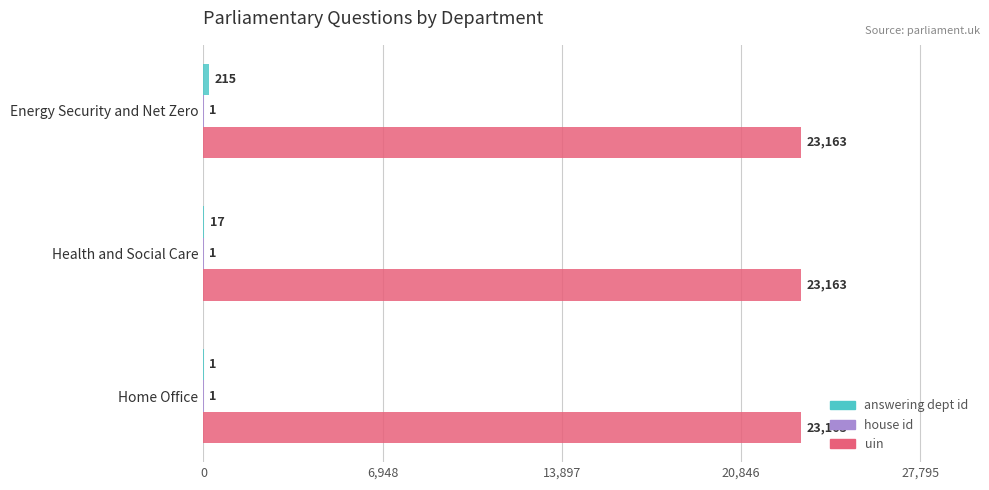

What value does the uin series have at Home Office?

23163